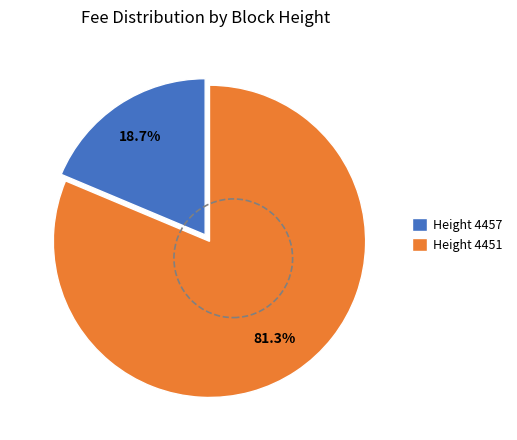

Which has a higher value, Height 4457 or Height 4451?

Height 4451